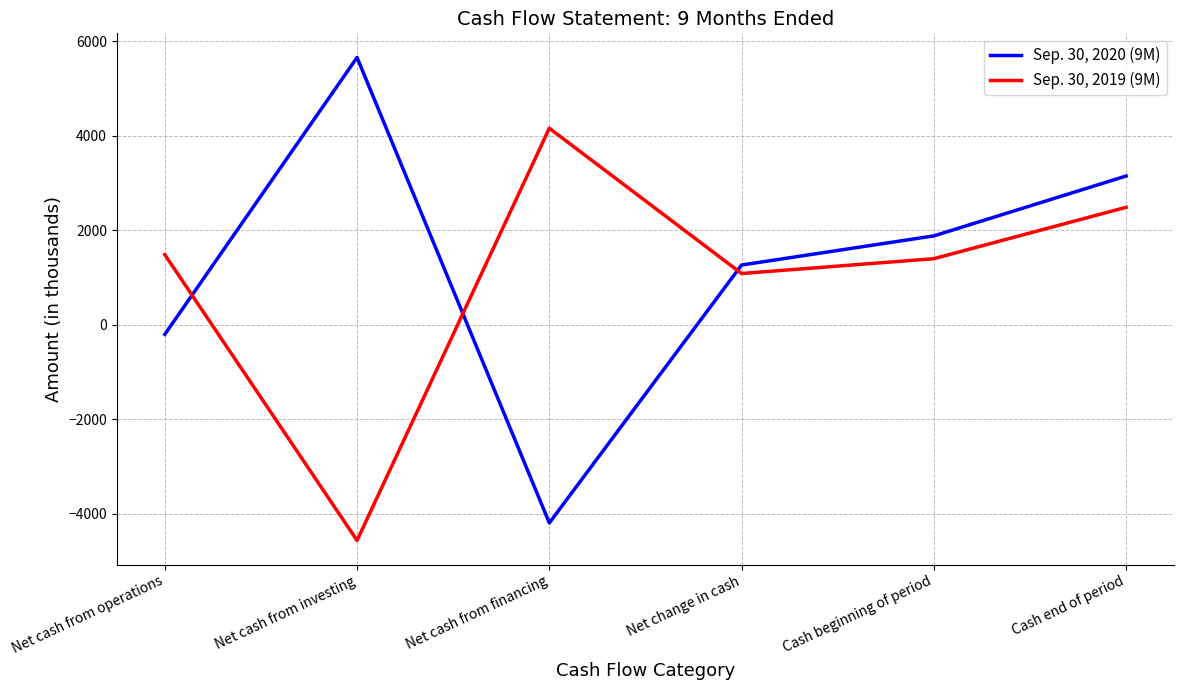

At which category is the sum across all series the highest?

Cash end of period